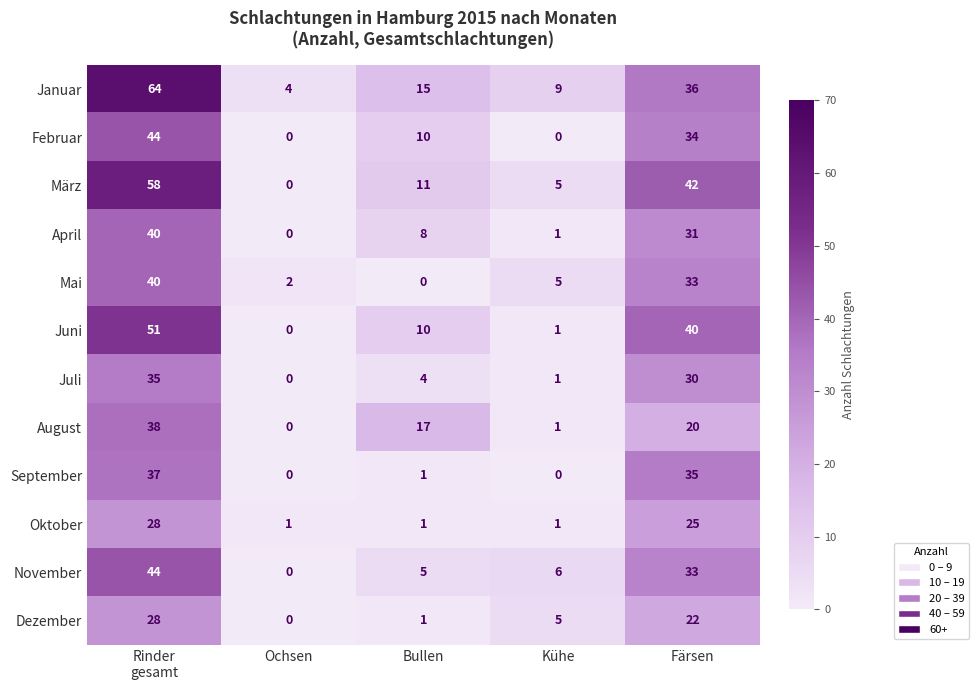

The value of August at Färsen is 10. True or false?

False